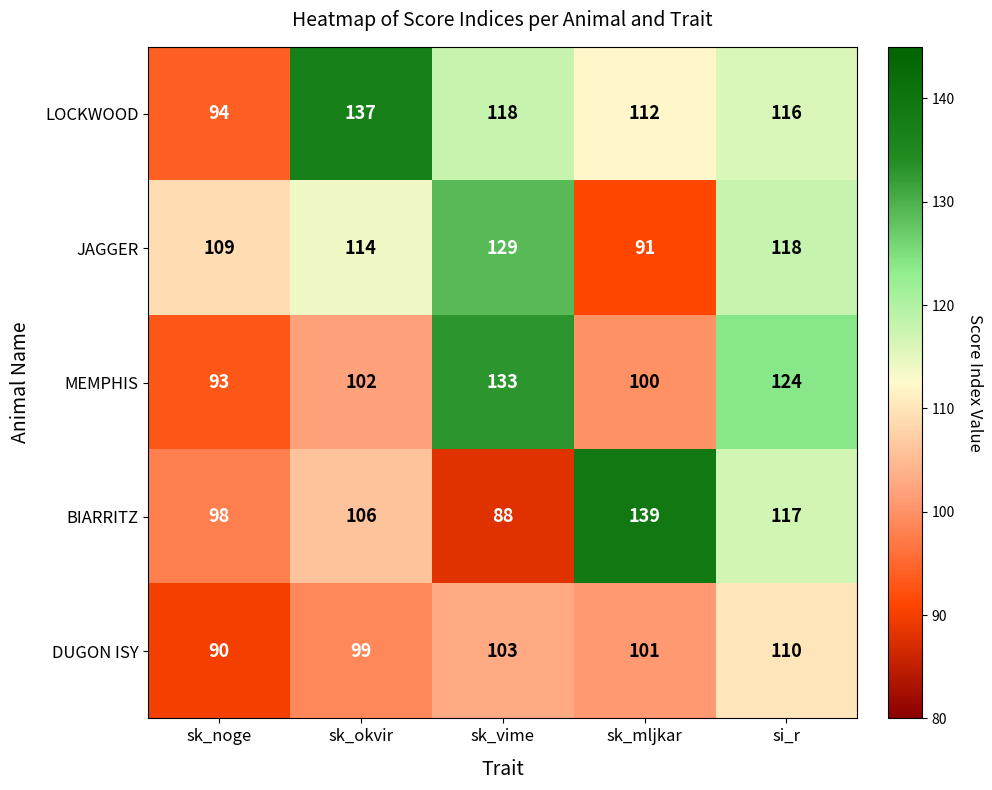

At how many categories does at least one series exceed 134?

2